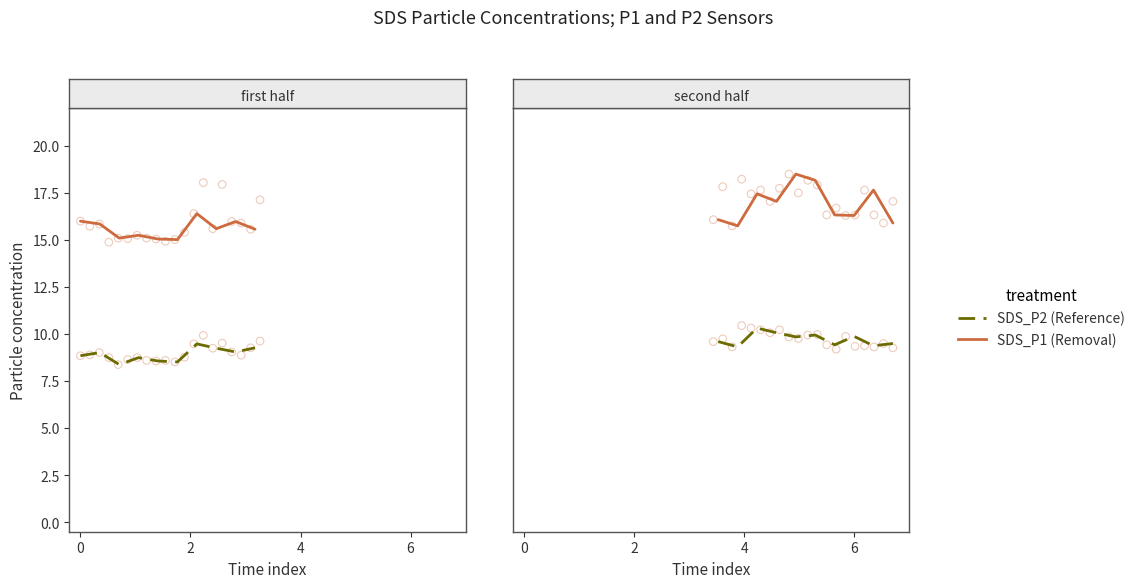

Which series has the largest total across all categories?

SDS_P1 (Removal)